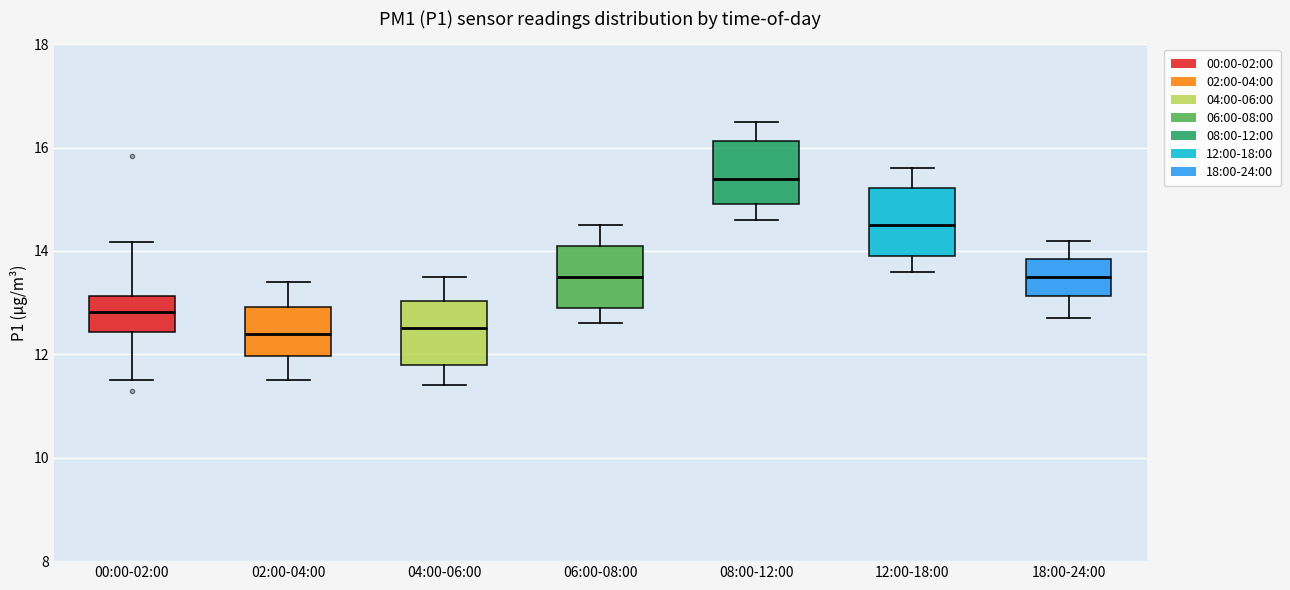

Reading left to right, transcribe this box plot: for each box, give where its median line is, the range the box spans, and where its two whiskers end, as read against the y-axis. The values are not printed on the chart, so give them approximately, as read against the axis.

00:00-02:00: median 12.8, box 12.4 to 13.2, whiskers 11.6 to 14.2
02:00-04:00: median 12.4, box 12.0 to 13.0, whiskers 11.6 to 13.4
04:00-06:00: median 12.6, box 11.8 to 13.0, whiskers 11.4 to 13.6
06:00-08:00: median 13.6, box 13.0 to 14.2, whiskers 12.6 to 14.6
08:00-12:00: median 15.4, box 15.0 to 16.2, whiskers 14.6 to 16.6
12:00-18:00: median 14.6, box 14.0 to 15.2, whiskers 13.6 to 15.6
18:00-24:00: median 13.6, box 13.2 to 13.8, whiskers 12.8 to 14.2